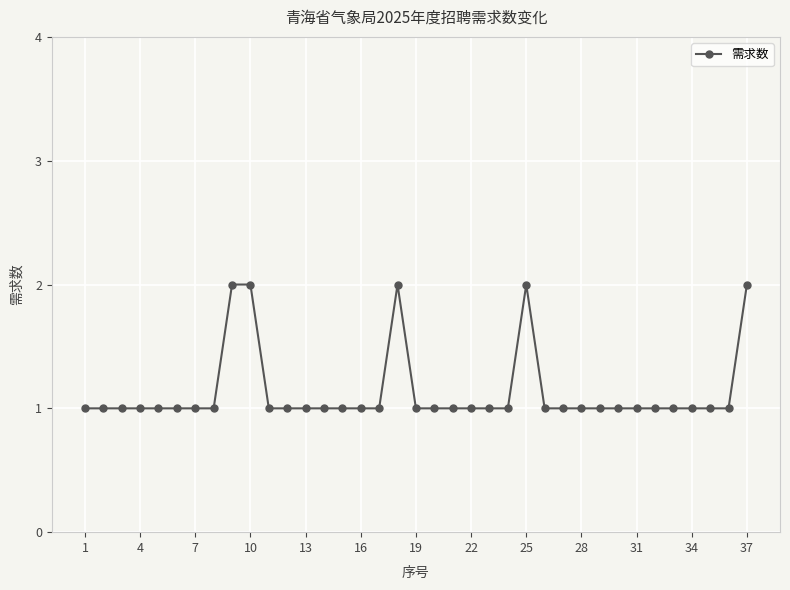

What is the sum of all values?

42